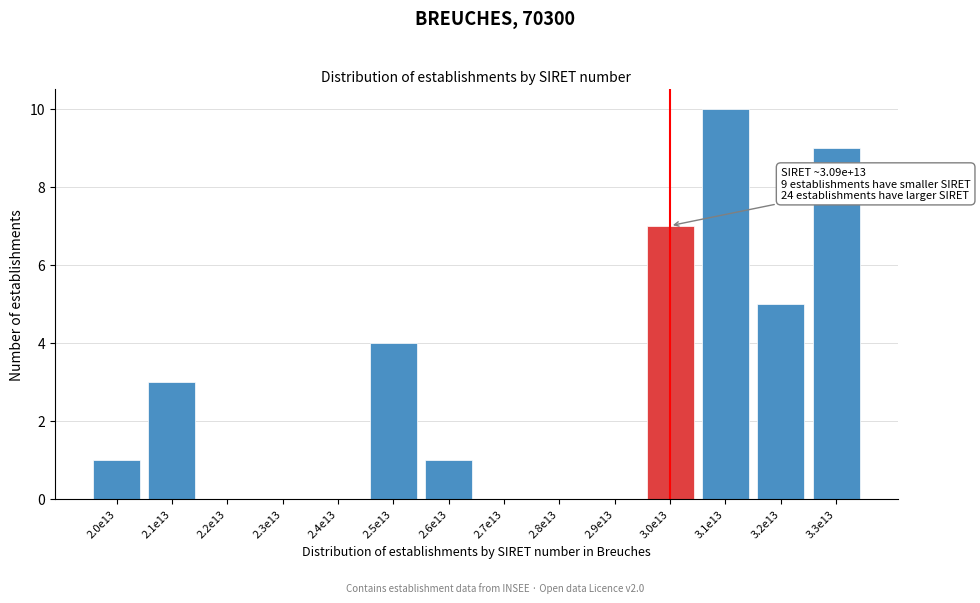

What is the sum of the values at 2.1e13 and 2.0e13?

4